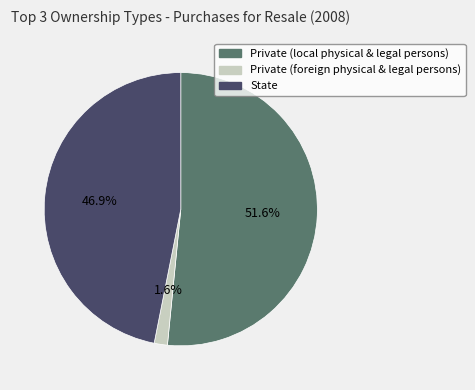

How much of the chart is everything except Private (foreign physical & legal persons)?

98.4%